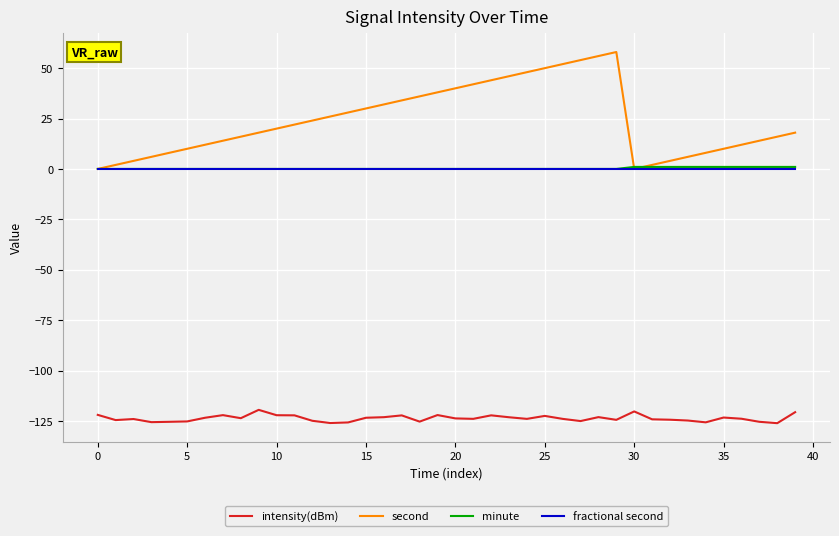

Which series has the widest spread of values?

second